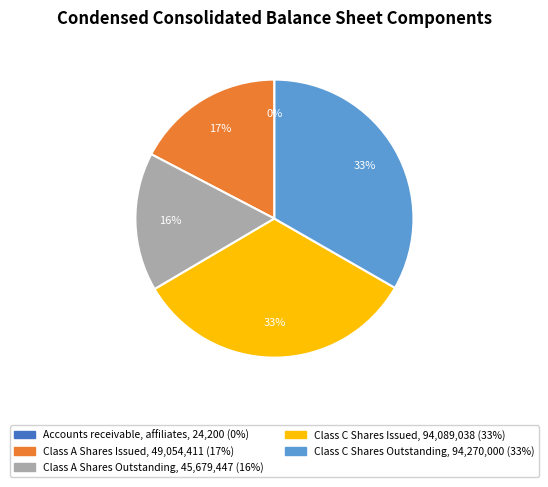

To the nearest percent, what percentage of the pie is Class A Shares Issued?

17%